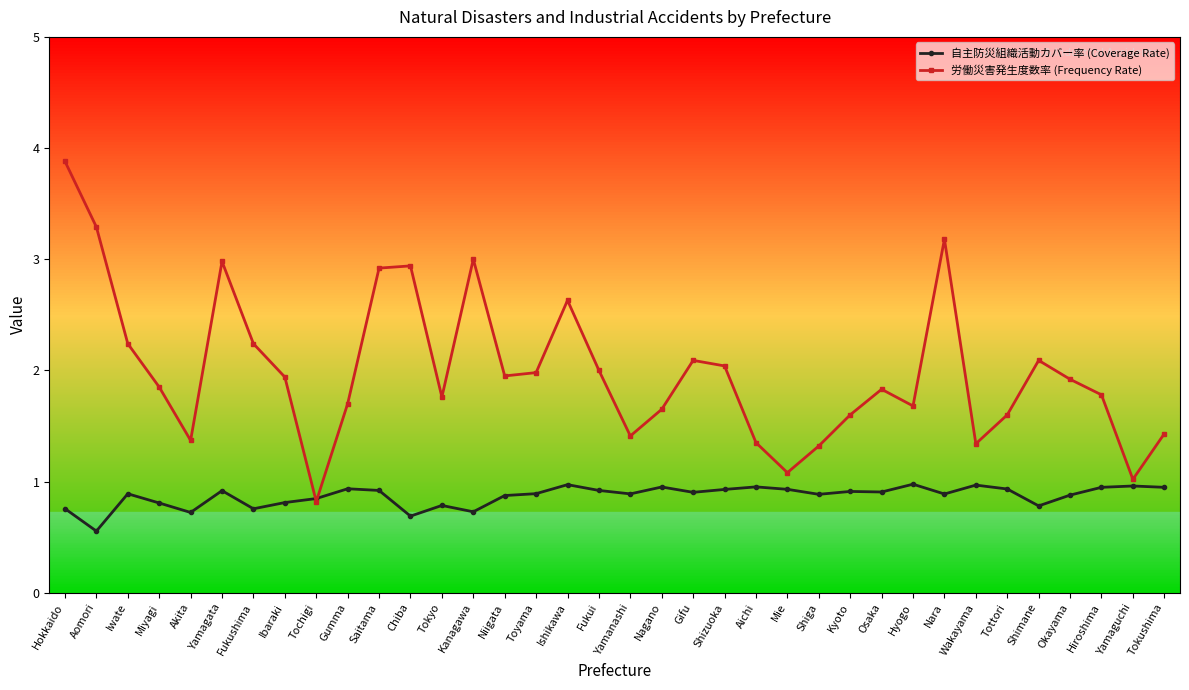

Rank the series by their average value, from lowest to highest.

自主防災組織活動カバー率 (Coverage Rate), 労働災害発生度数率 (Frequency Rate)